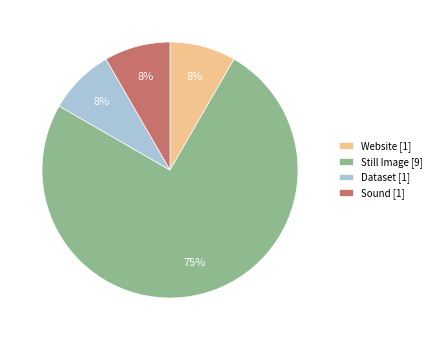

How many segments does this pie chart have?

4